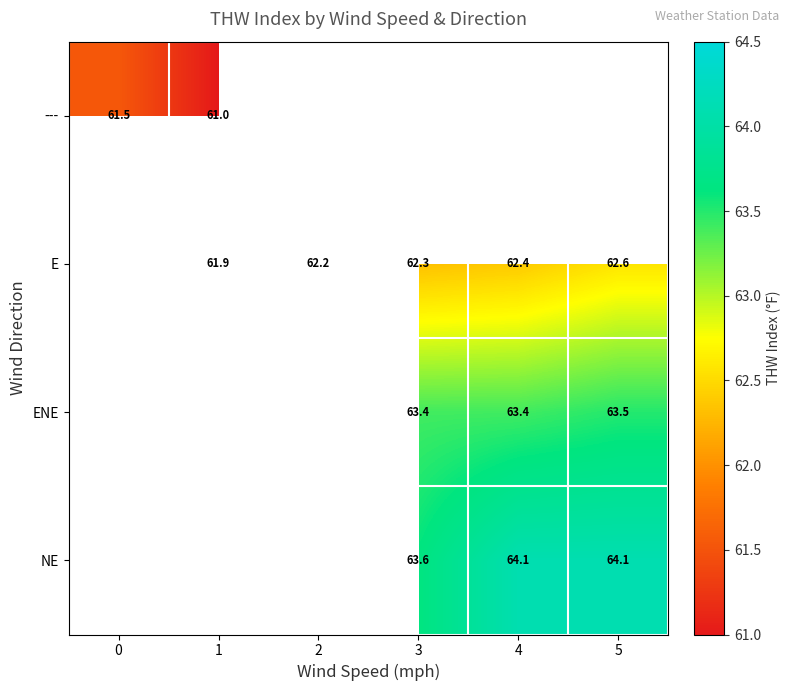

At how many categories does at least one series exceed 62?

4